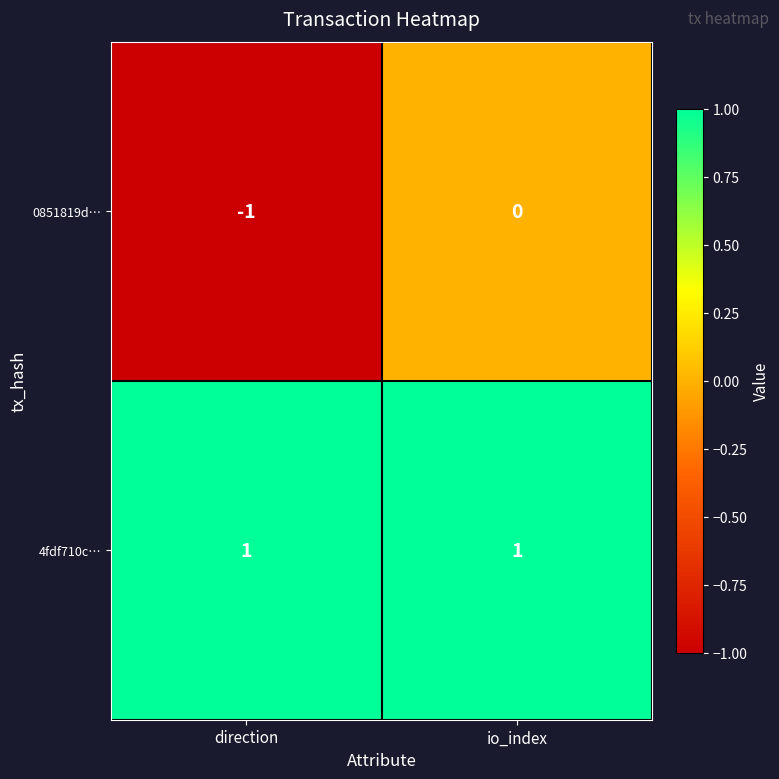

How many distinct data groups are displayed?

2